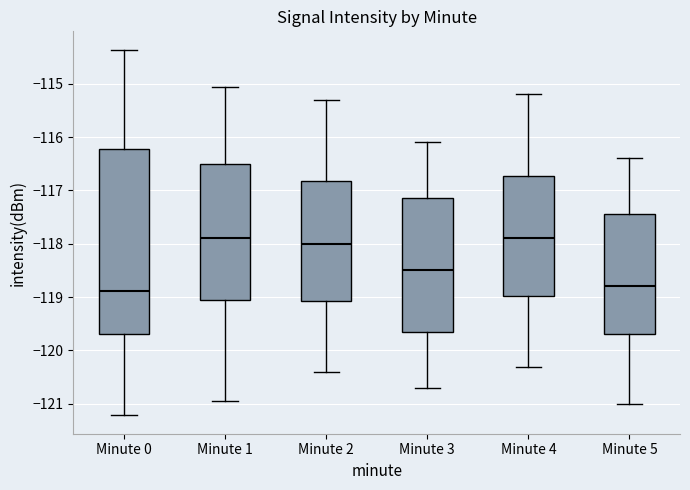

Where is the lower edge of the box for Minute 2 on the y-axis? The values are not printed on the chart, so give them approximately, as read against the axis.

-119.1